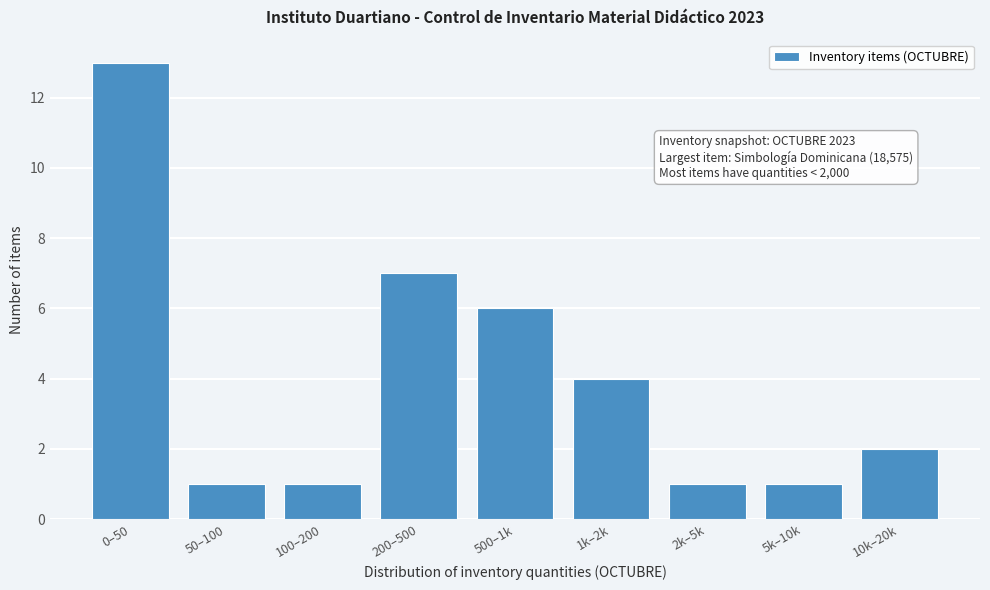

Reading left to right, extract all data points from this chart.

13	1	1	7	6	4	1	1	2